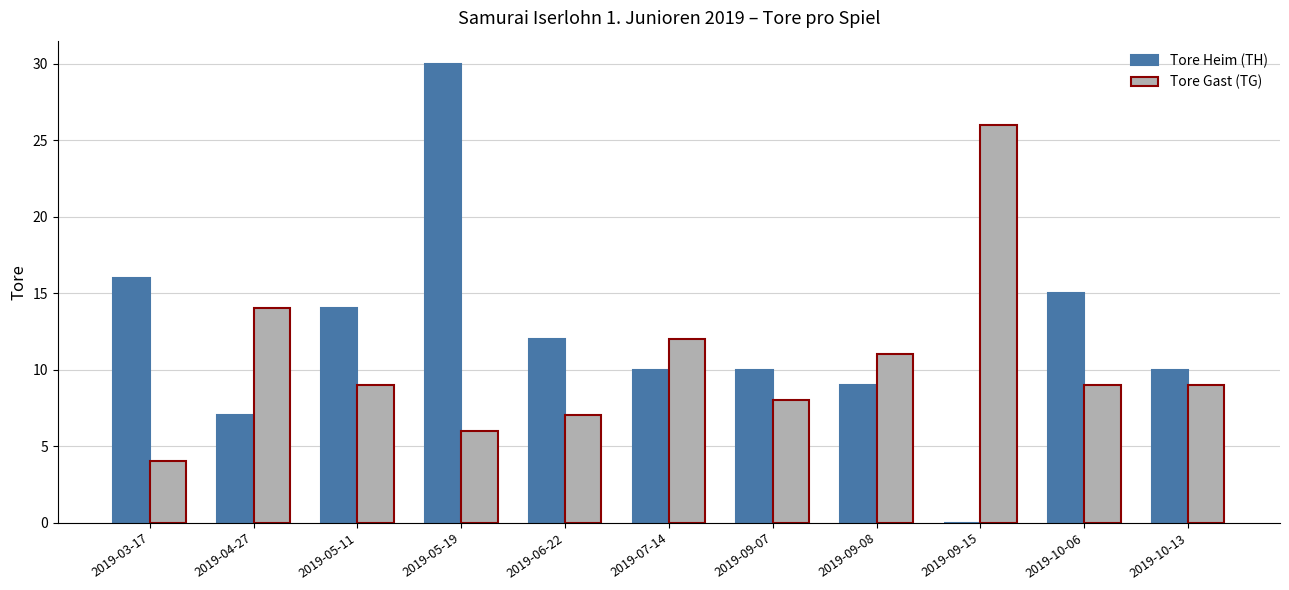

At which category does the chart reach its peak across all series?

2019-05-19